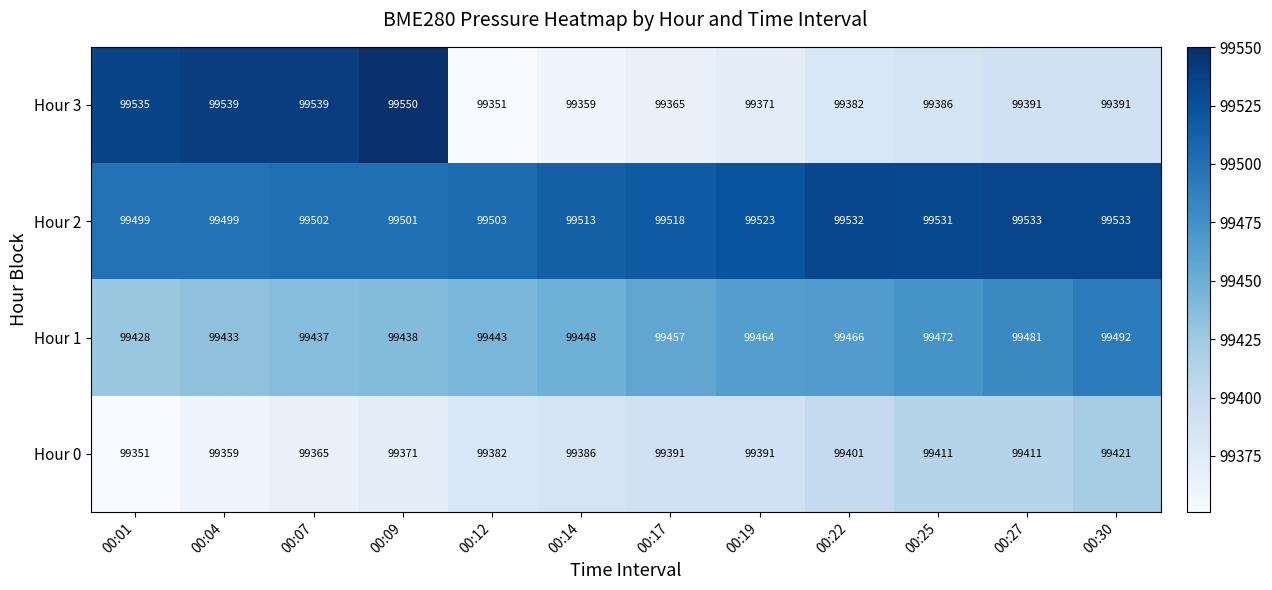

At which label does Hour 3 first exceed 99391?

00:01